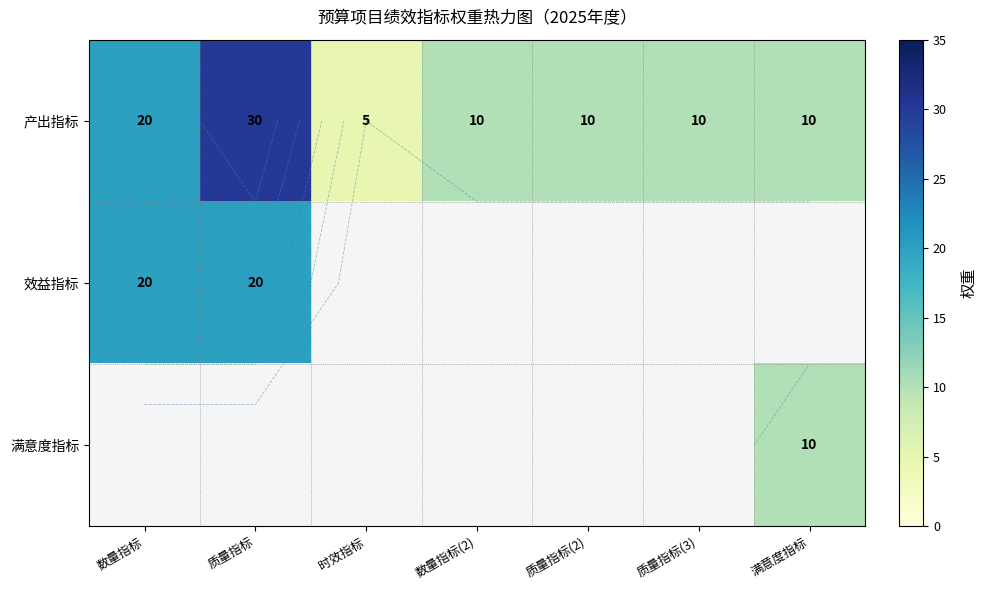

Is it true that 产出指标 equals 28.0 at 数量指标?

False